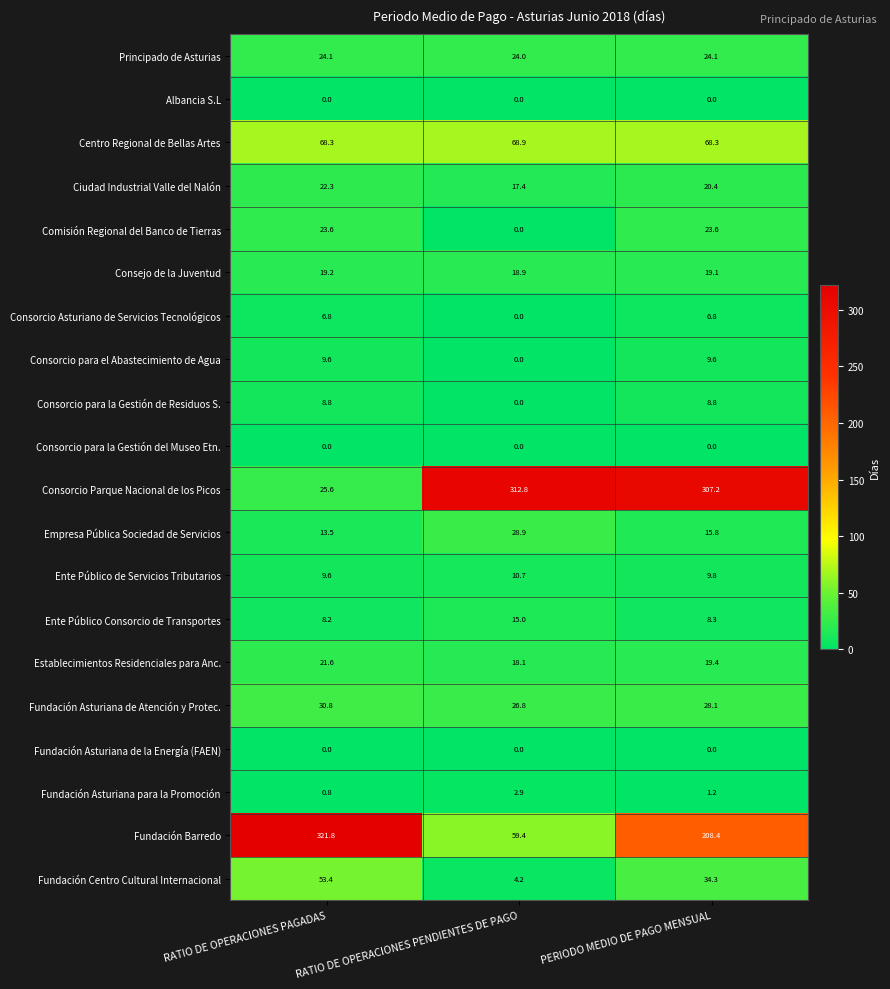

At how many categories does at least one series exceed 265?

3